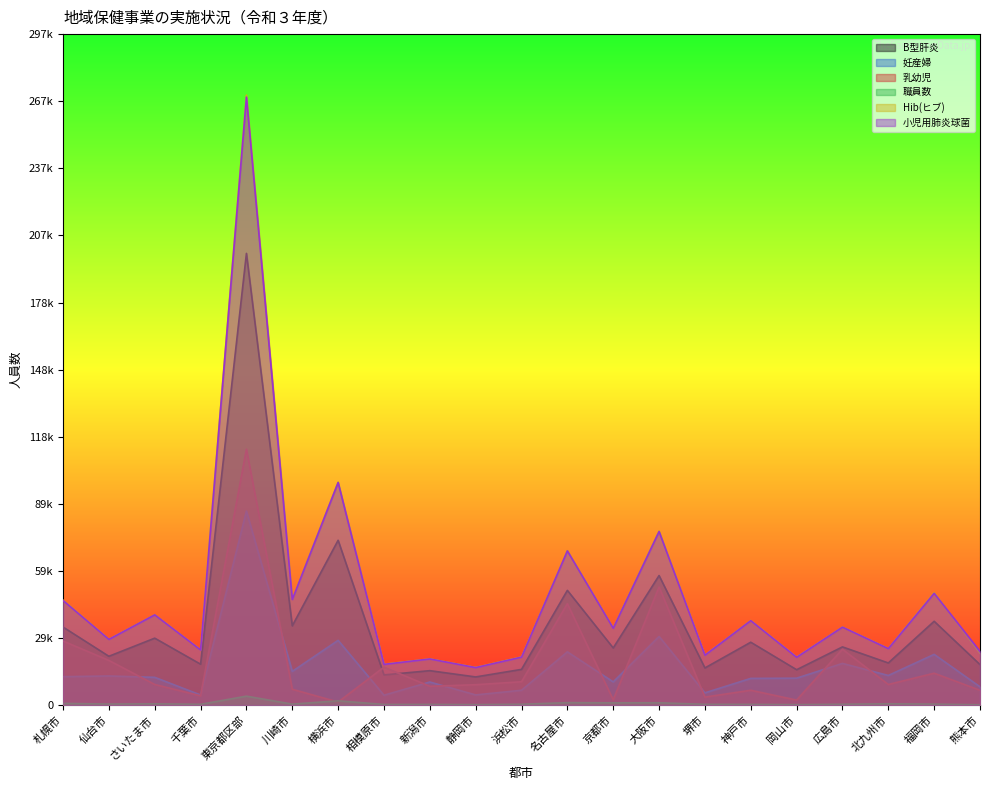

What is the spread (max minus min) of values at 名古屋市?

67284